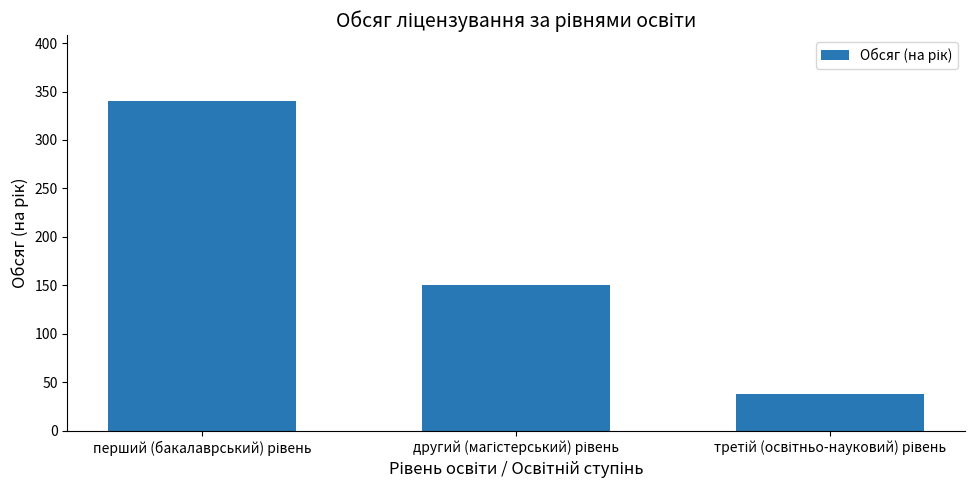

What is the value of the 1st bar from the left?

340